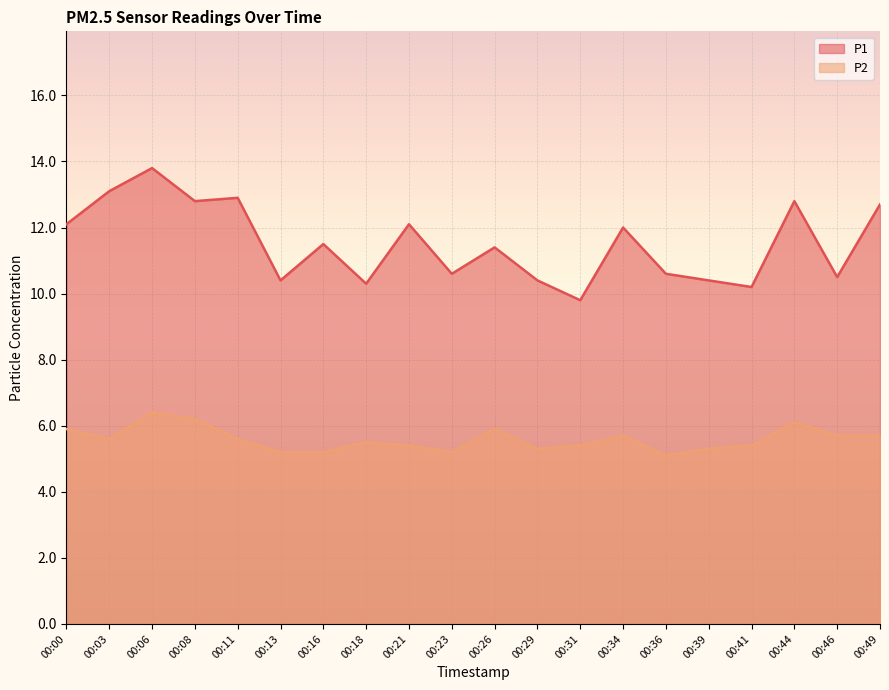

At how many categories does at least one series exceed 7?

20